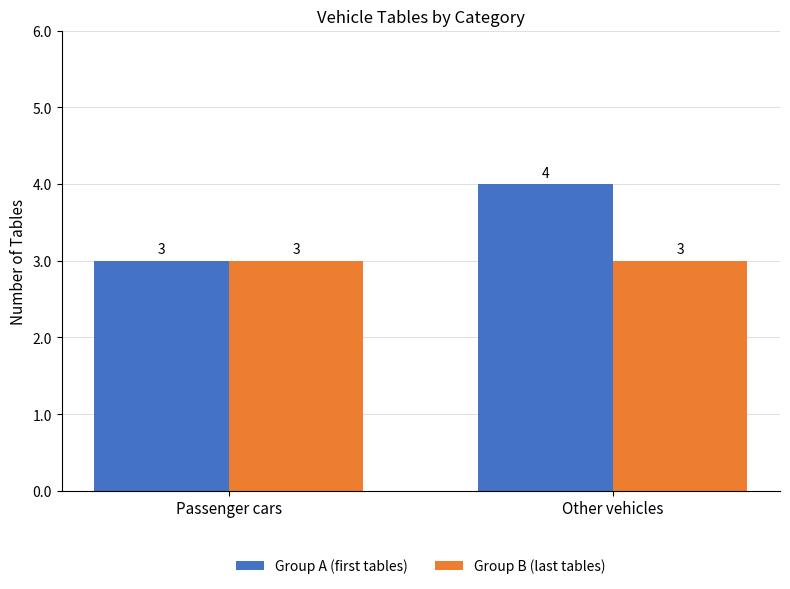

At which label is Group A (first tables) closest to 3?

Passenger cars